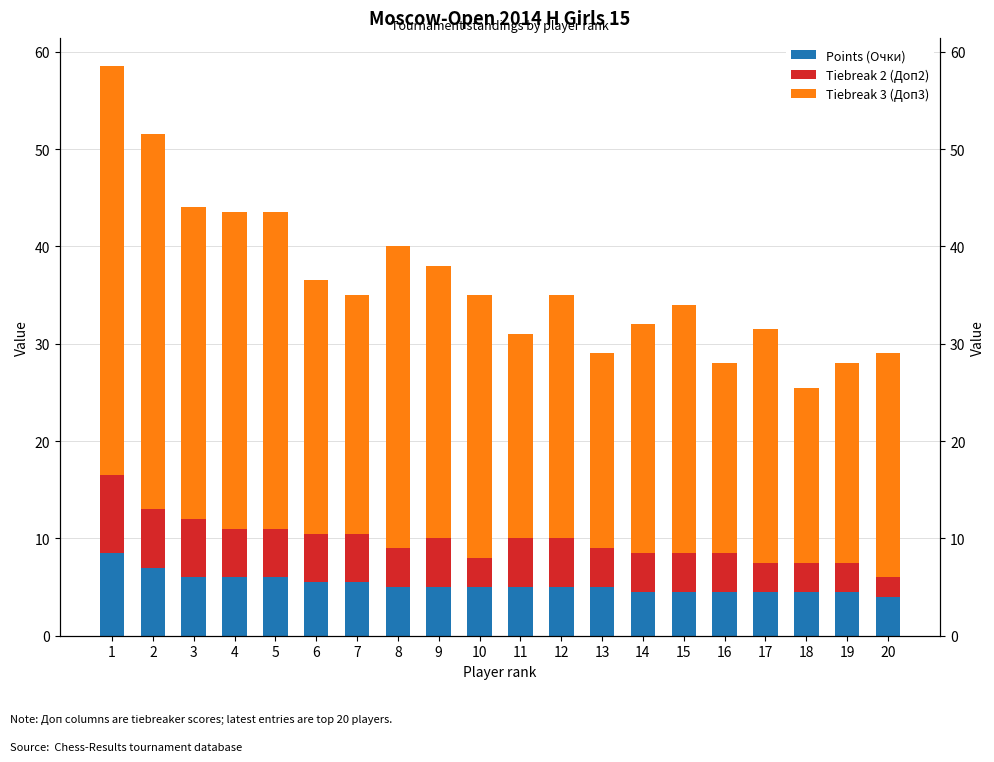

How many Tiebreak 2 (Доп2) values are between 4 and 5?

12